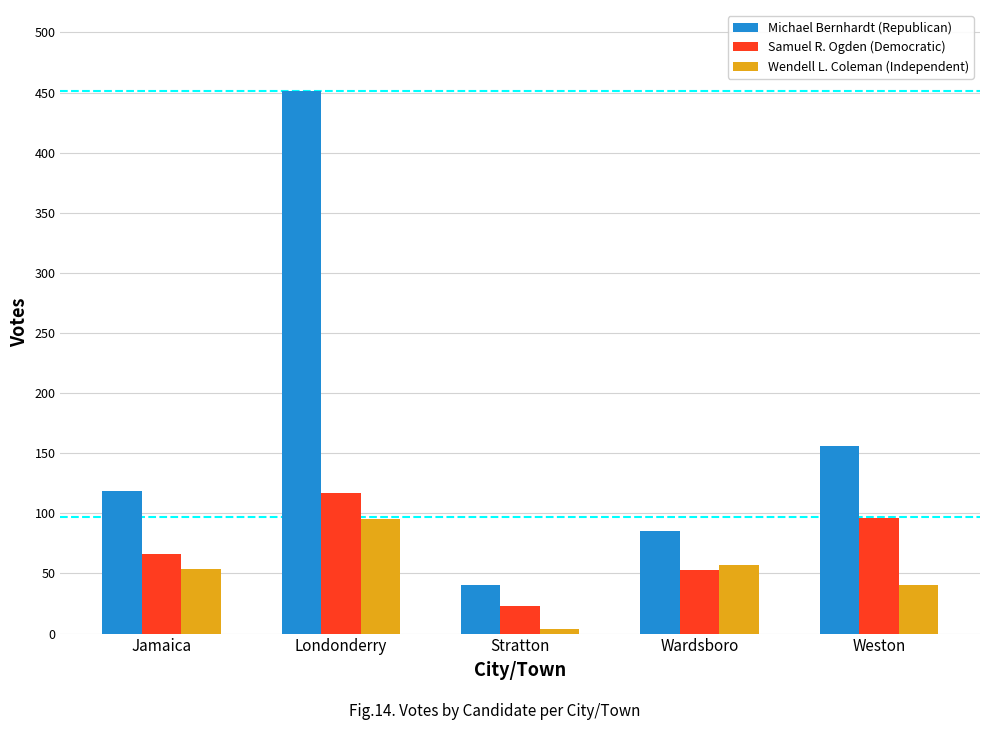

What is the total value across all series at Stratton?

67